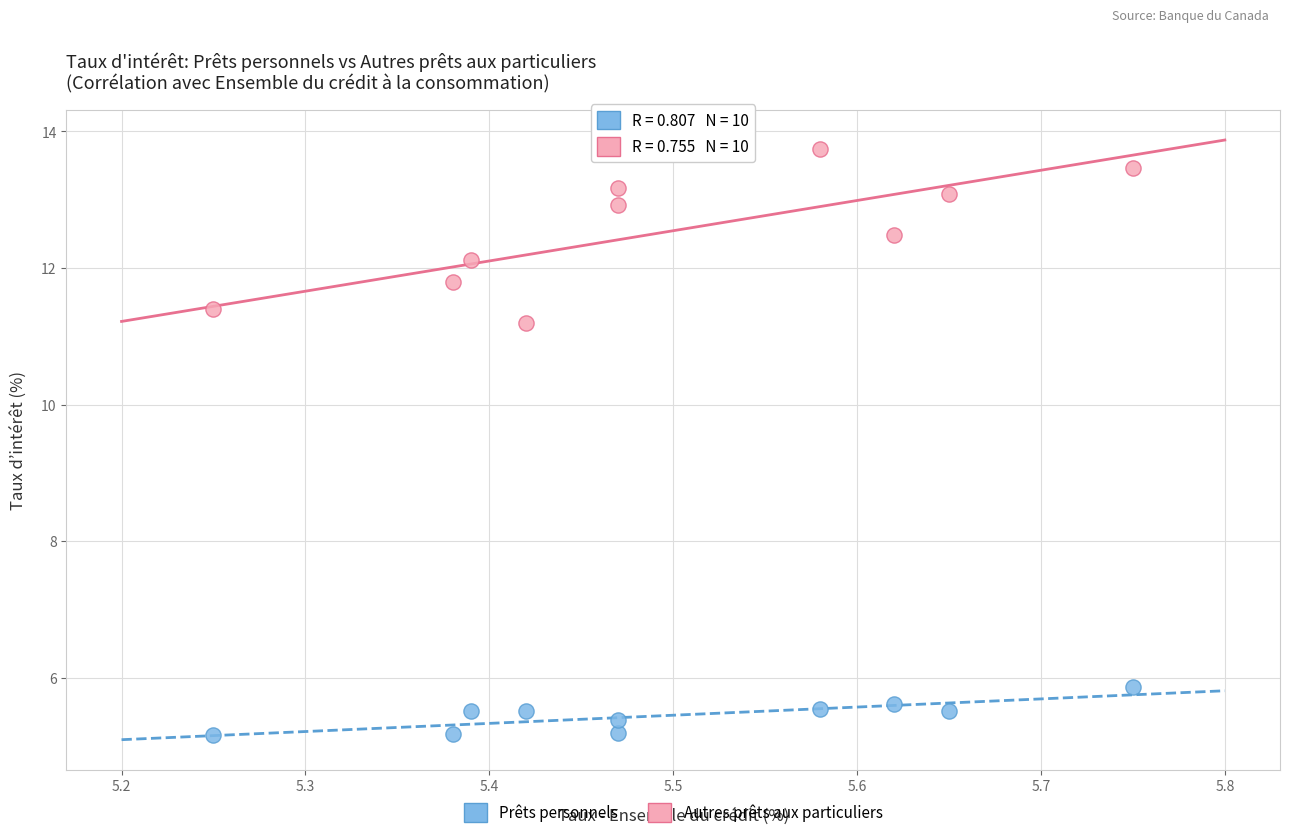

What are all the series names shown in the legend?

Prêts personnels, Autres prêts aux particuliers